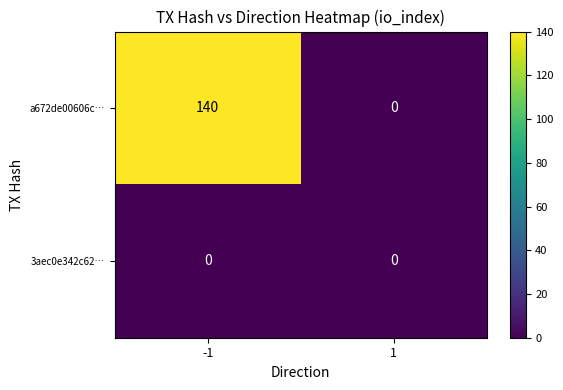

How many categories are shown in the chart?

2